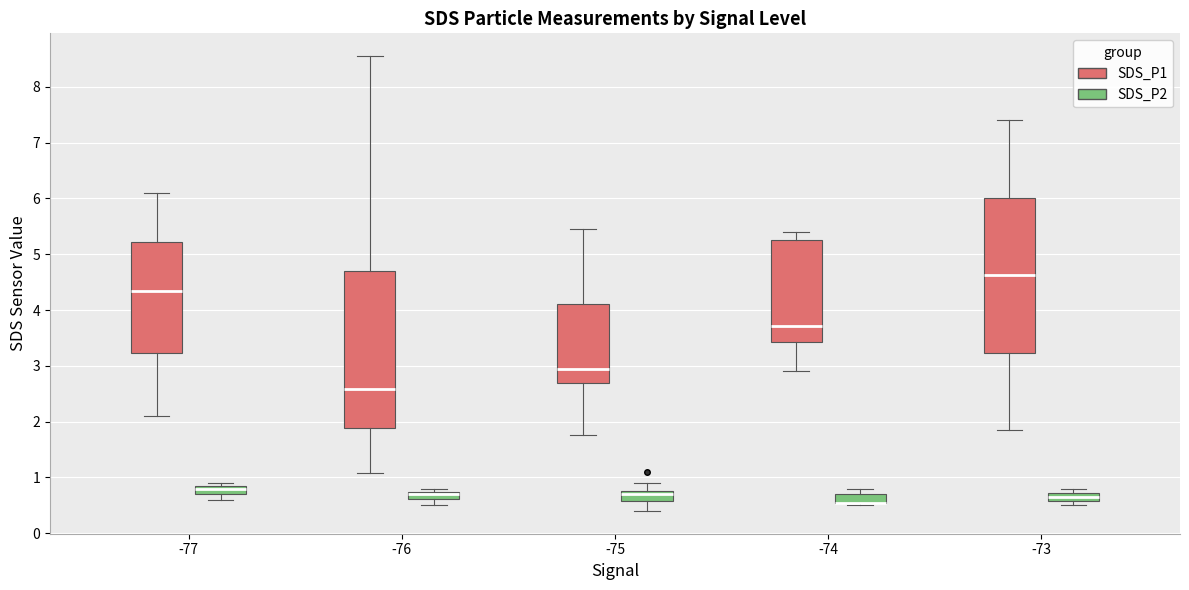

Where is the upper edge of the box for -73 (SDS_P2) on the y-axis? The values are not printed on the chart, so give them approximately, as read against the axis.

0.7